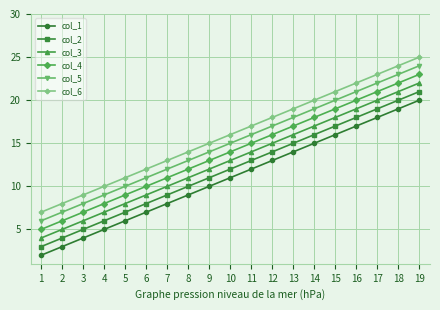

How many values in the col_3 series are below 13?

9